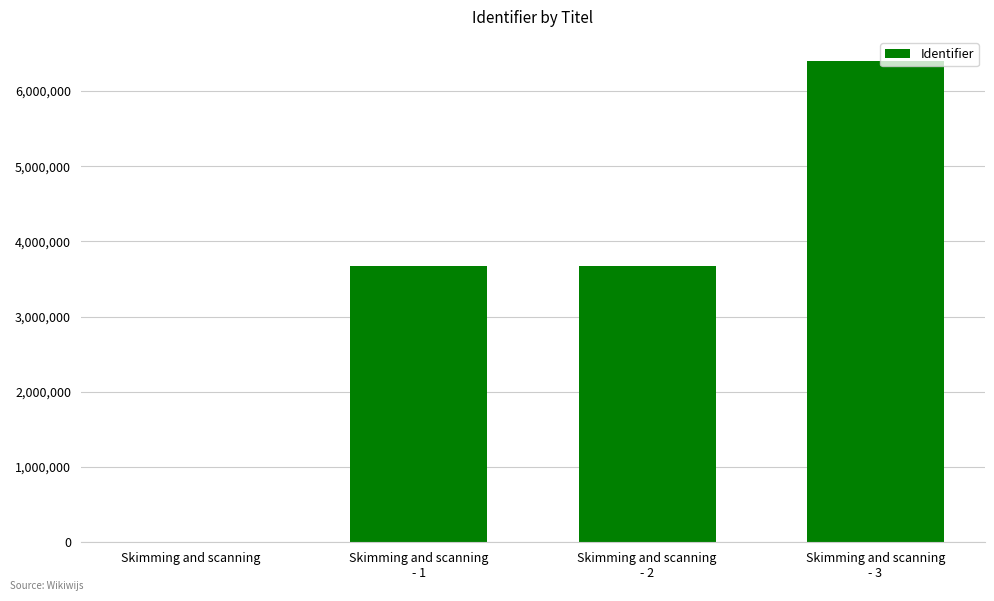

What is the sum of all values?

13745054